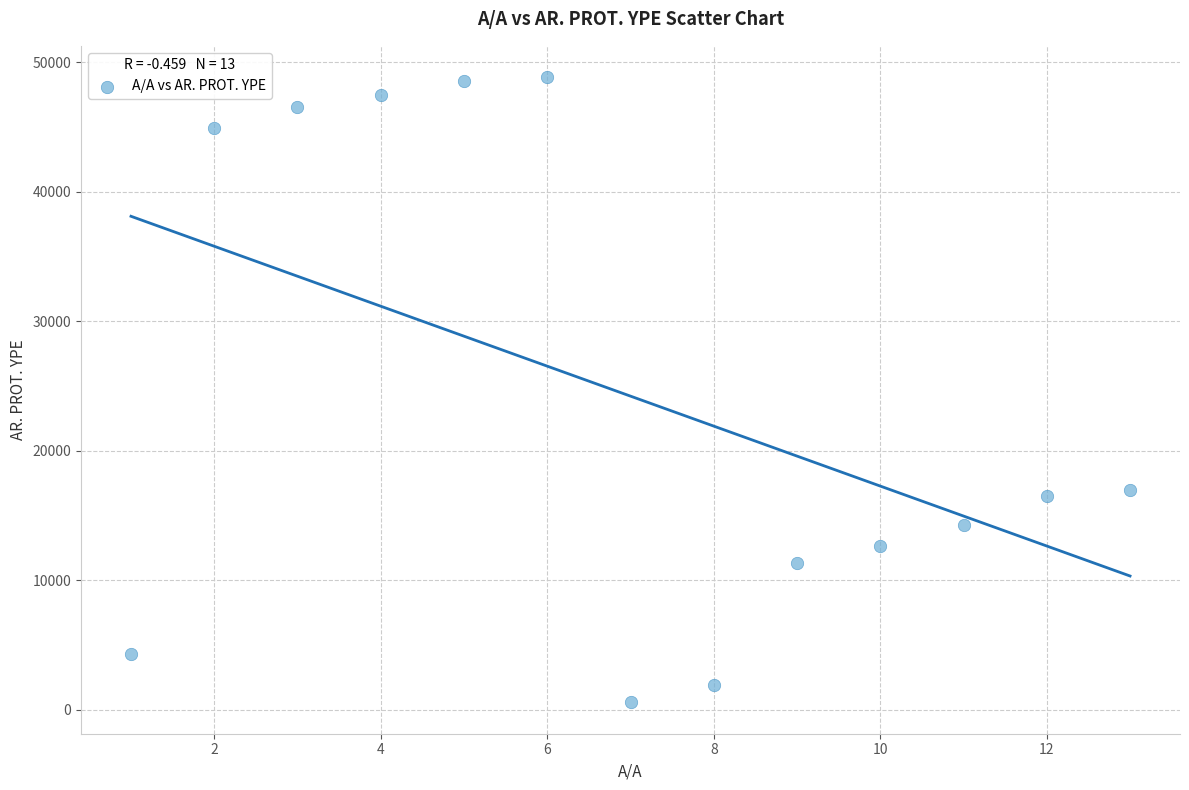

What is the range of X values (max minus min)?

12